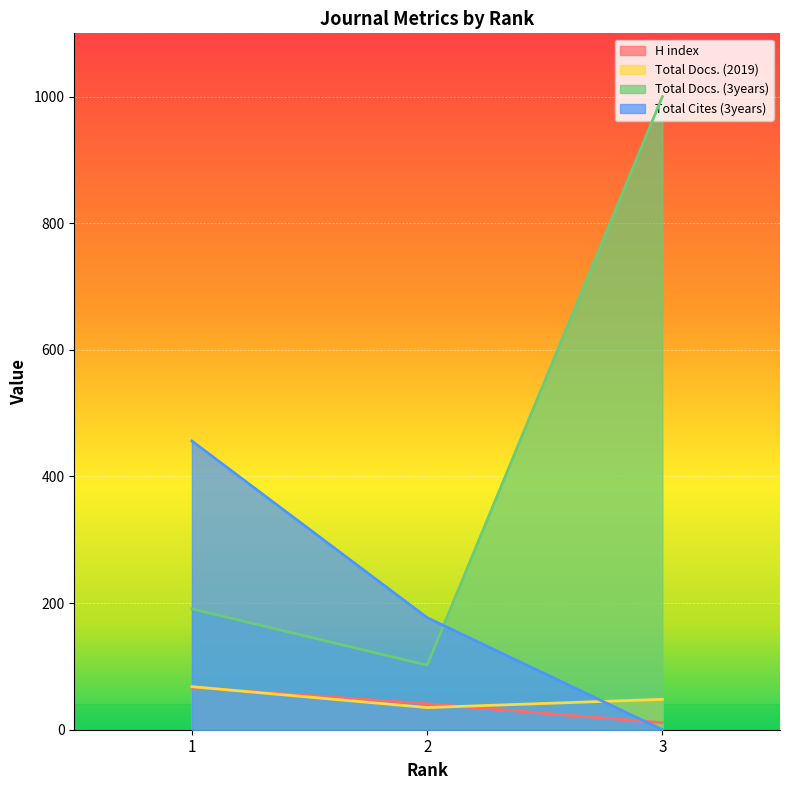

Is the value of H index at 1 greater than the value of Total Cites (3years) at 2?

No